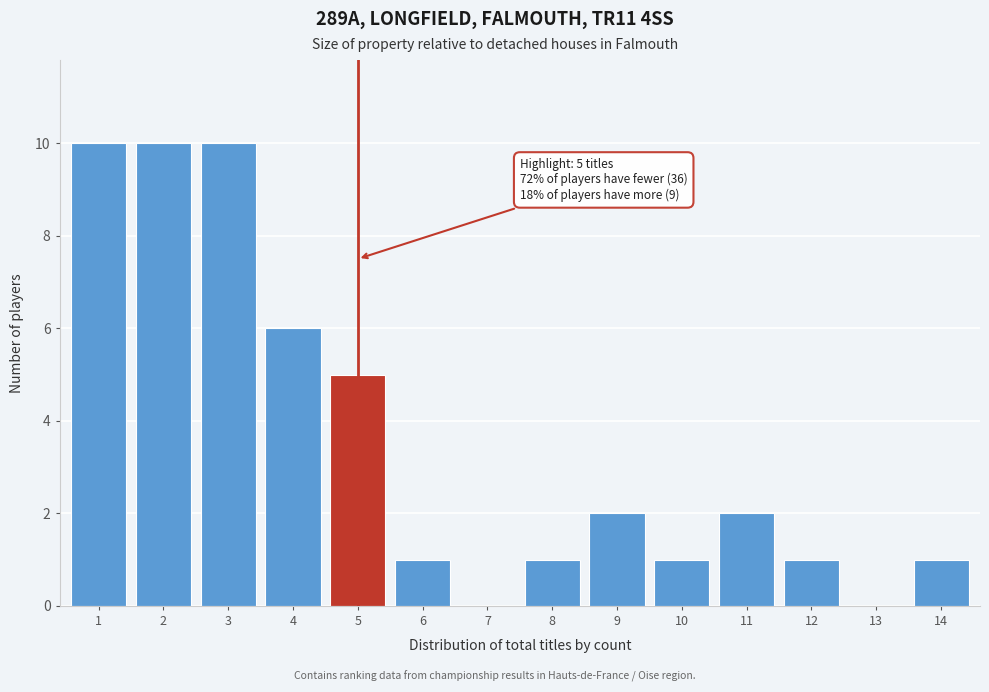

Reading left to right, what are all the values shown in this chart?

1=10	2=10	3=10	4=6	5=5	6=1	7=0	8=1	9=2	10=1	11=2	12=1	13=0	14=1